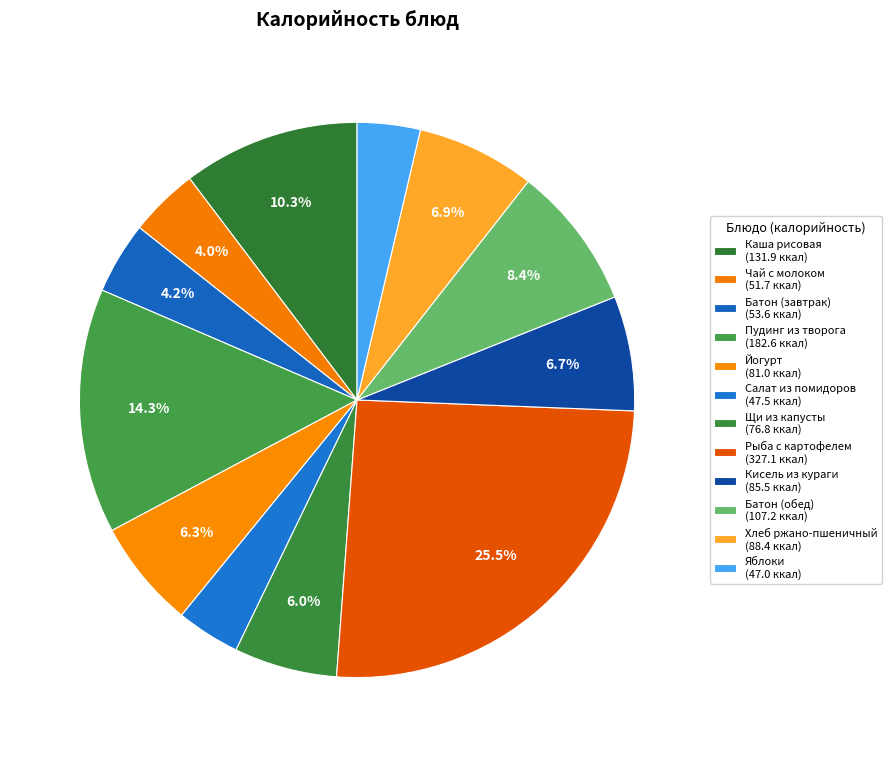

Count the number of slices in the pie.

12